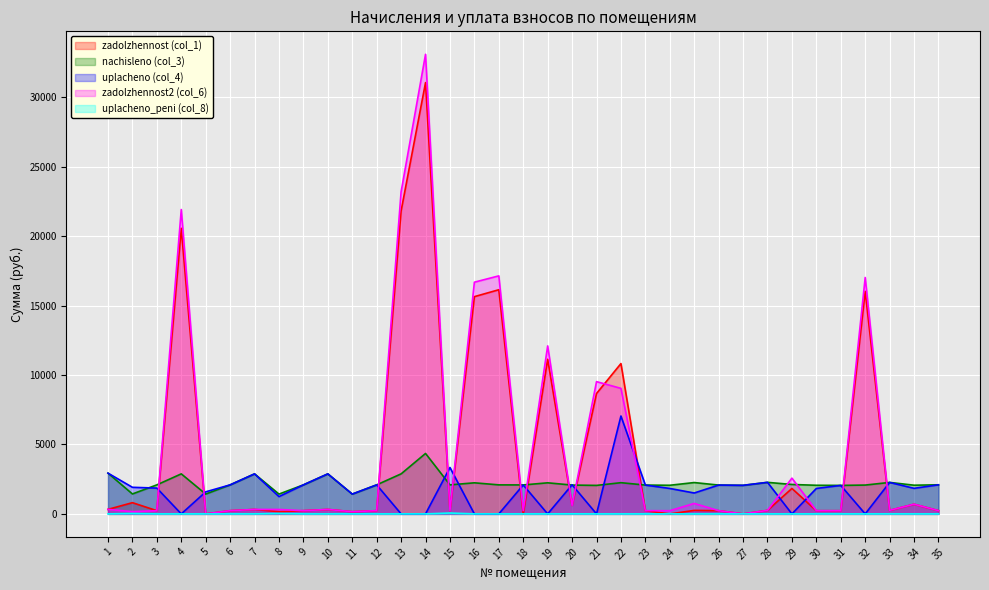

Which series has the largest range (max minus min)?

zadolzhennost2 (col_6)